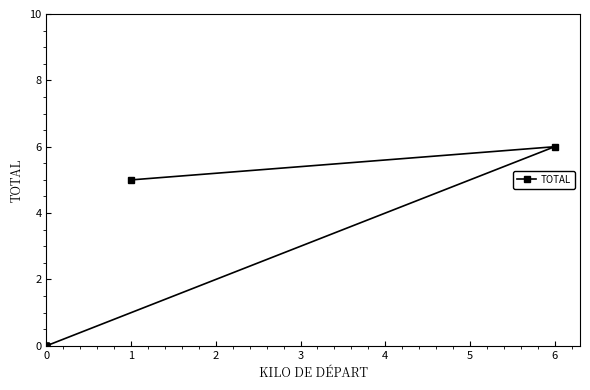

True or false: there are more than 1 points higher than both neighbors.

False